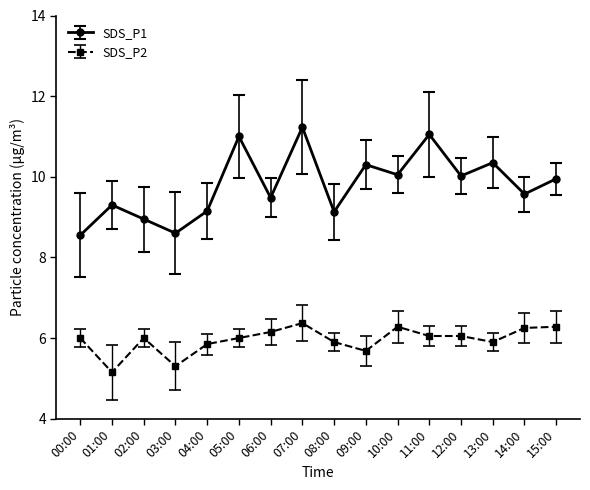

What position from the left is 09:00?

10